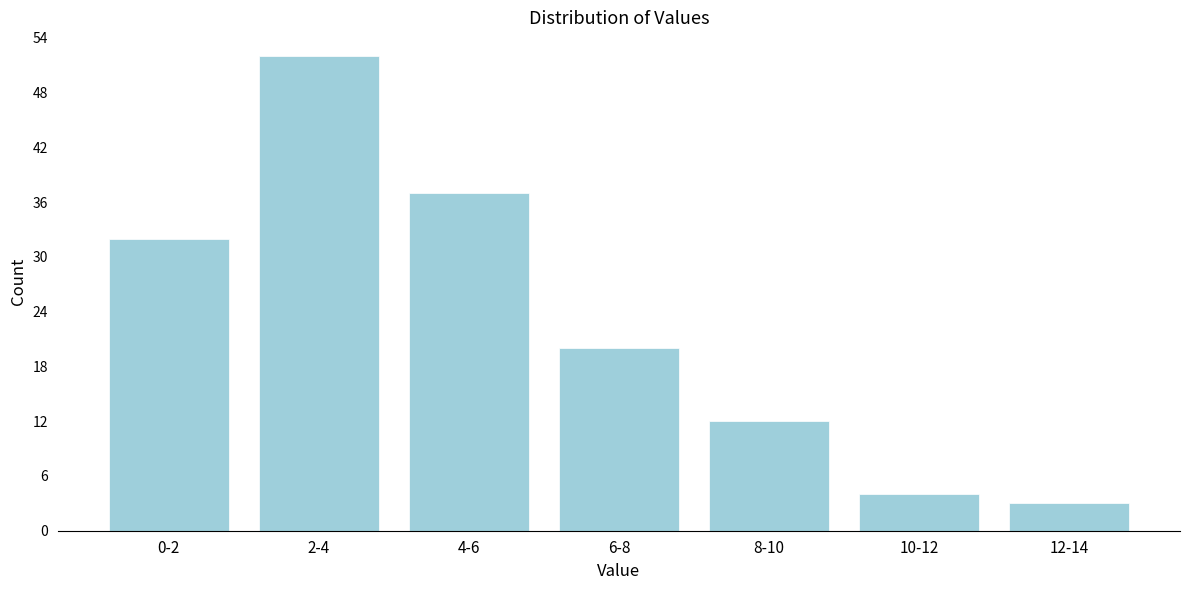

Reading right to left, transcribe all the data shown in this chart.

3	4	12	20	37	52	32